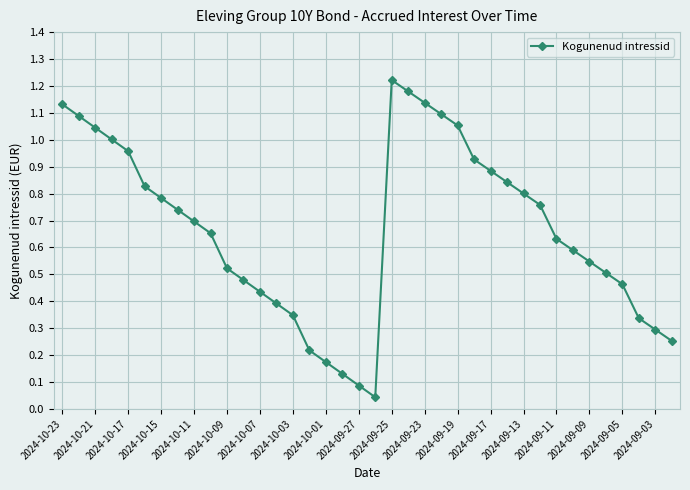

How many points are lower than both their immediate neighbors (excluding endpoints)?

1